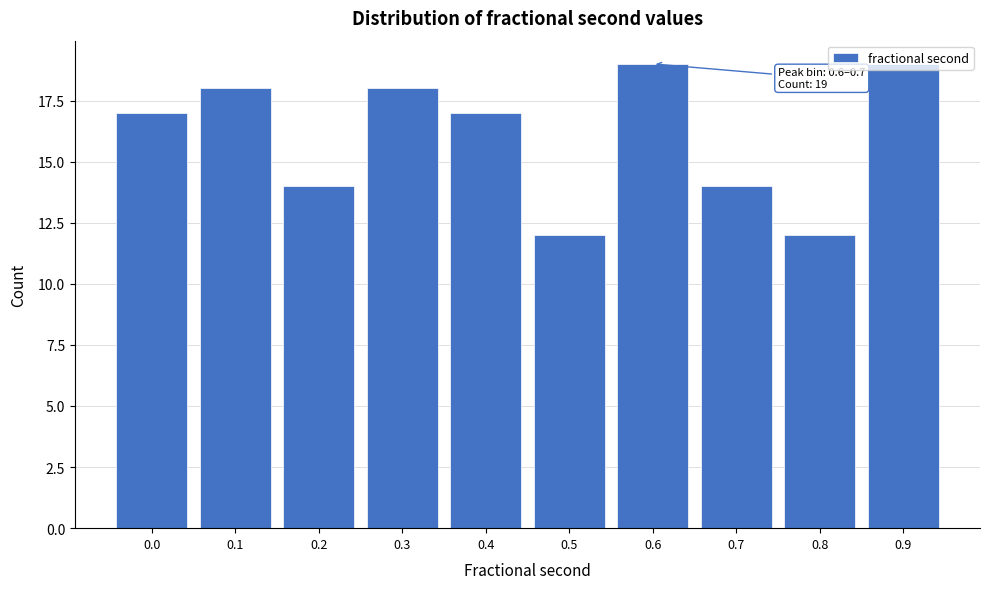

What is the sum of all values?

160